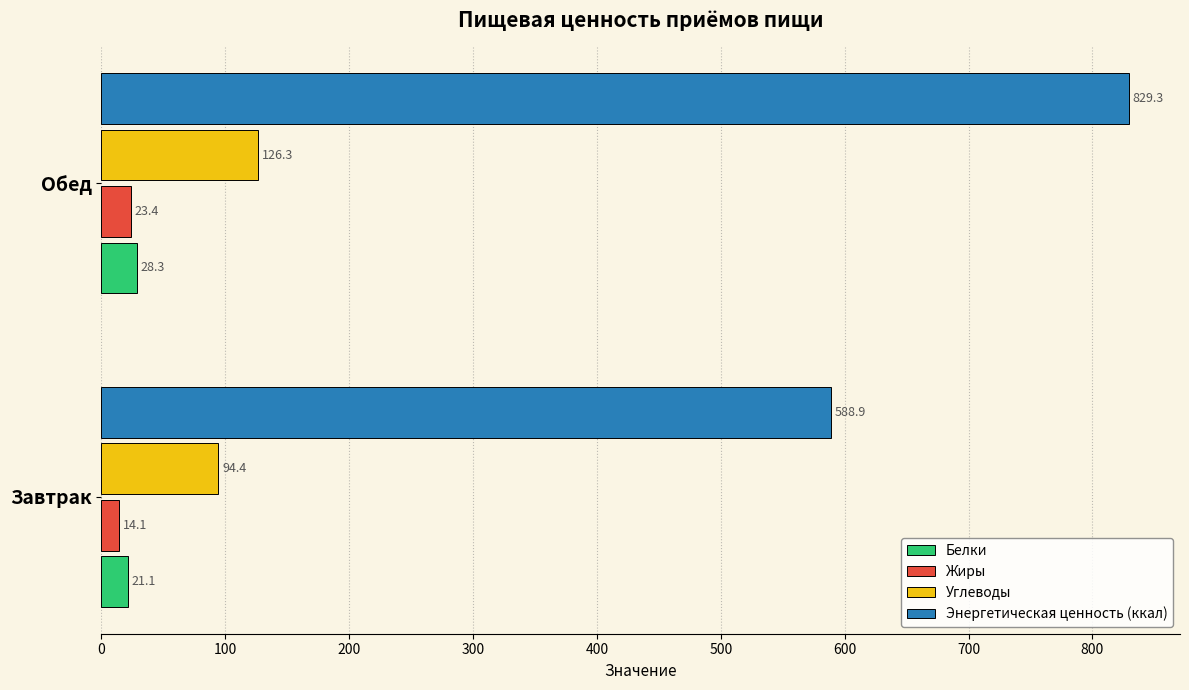

Which series has the largest range (max minus min)?

Энергетическая ценность (ккал)